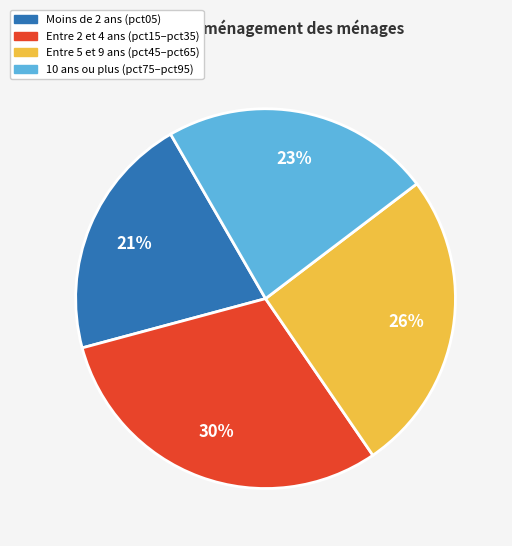

What percentage is the Moins de 2 ans (pct05) slice, to the nearest percent?

21%